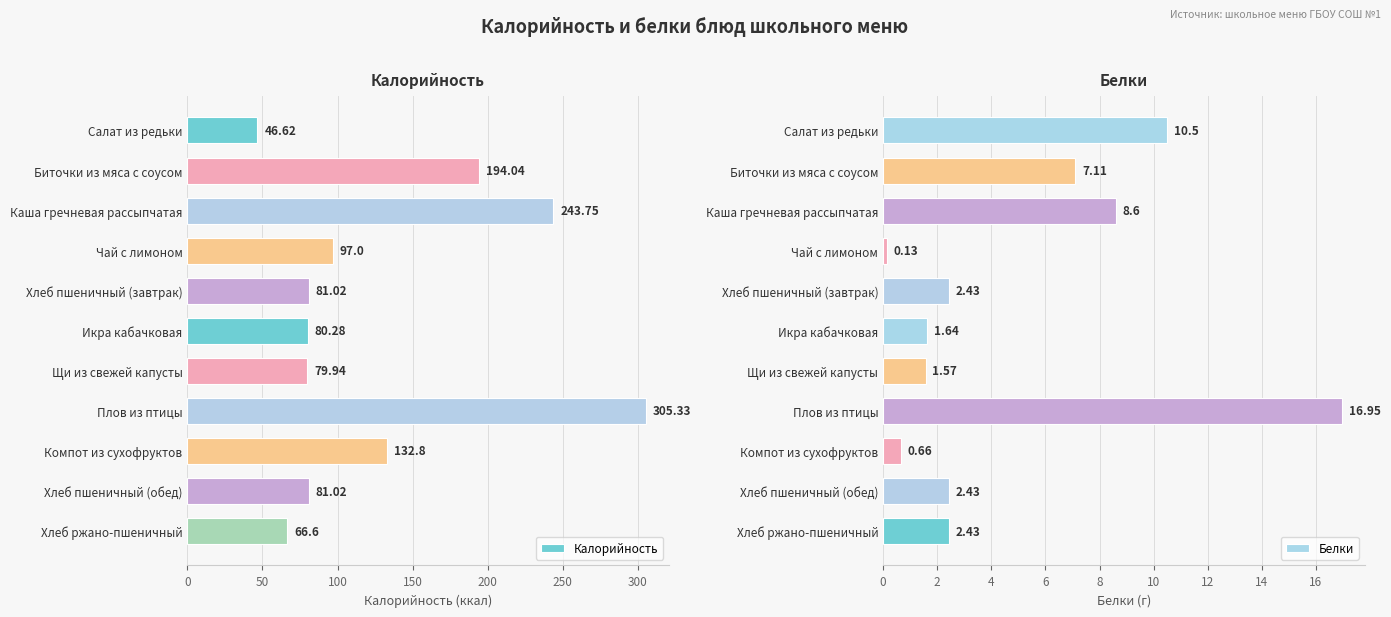

Is it true that Калорийность equals 80.7 at Салат из редьки?

False